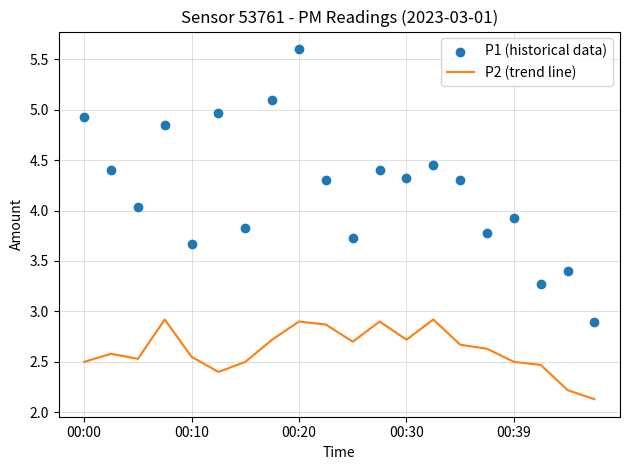

At which category is the sum across all series the highest?

00:20